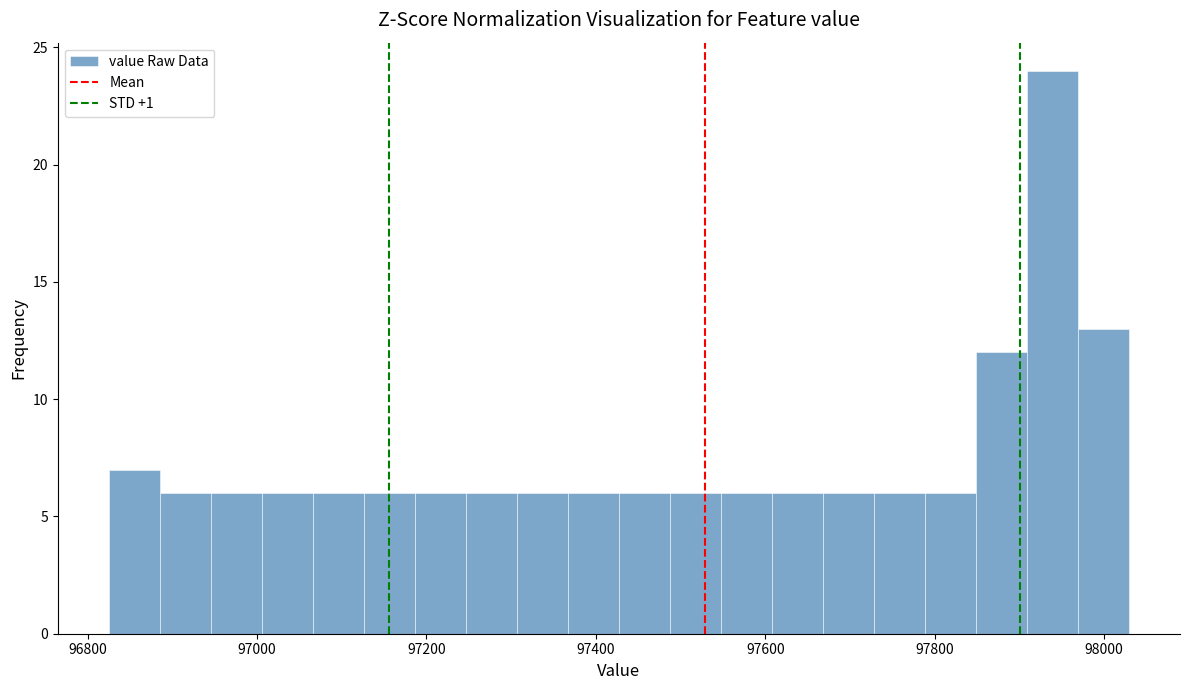

Around what value on the x-axis is the tallest bar? Give the approximate position of its centre, as read against the axis.

97940